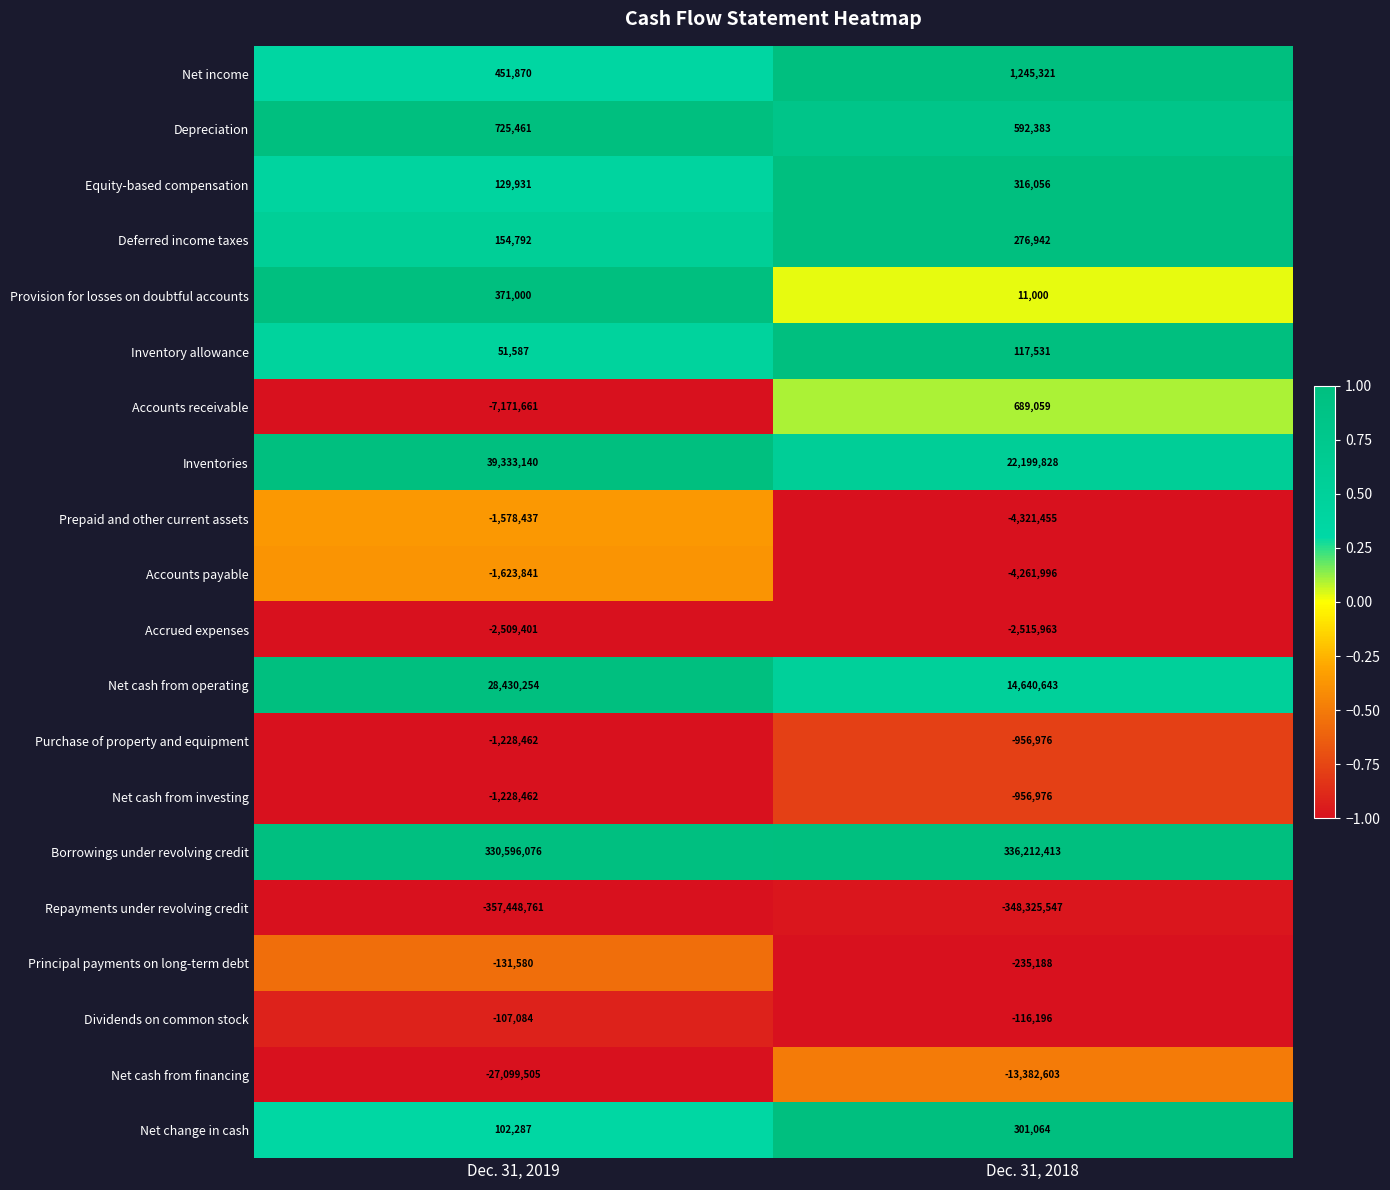

Rank the categories by Deferred income taxes value from lowest to highest.

Dec. 31, 2019, Dec. 31, 2018